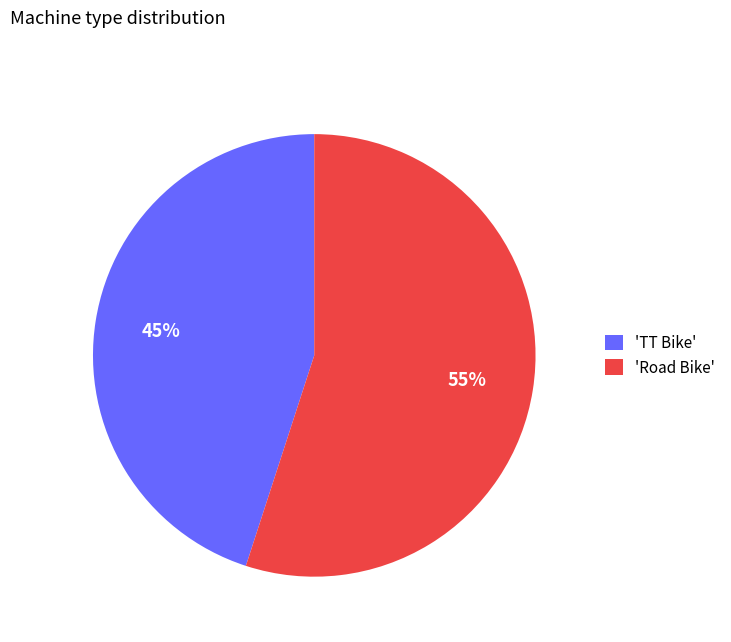

What percentage is the 'Road Bike' slice, to the nearest percent?

55%